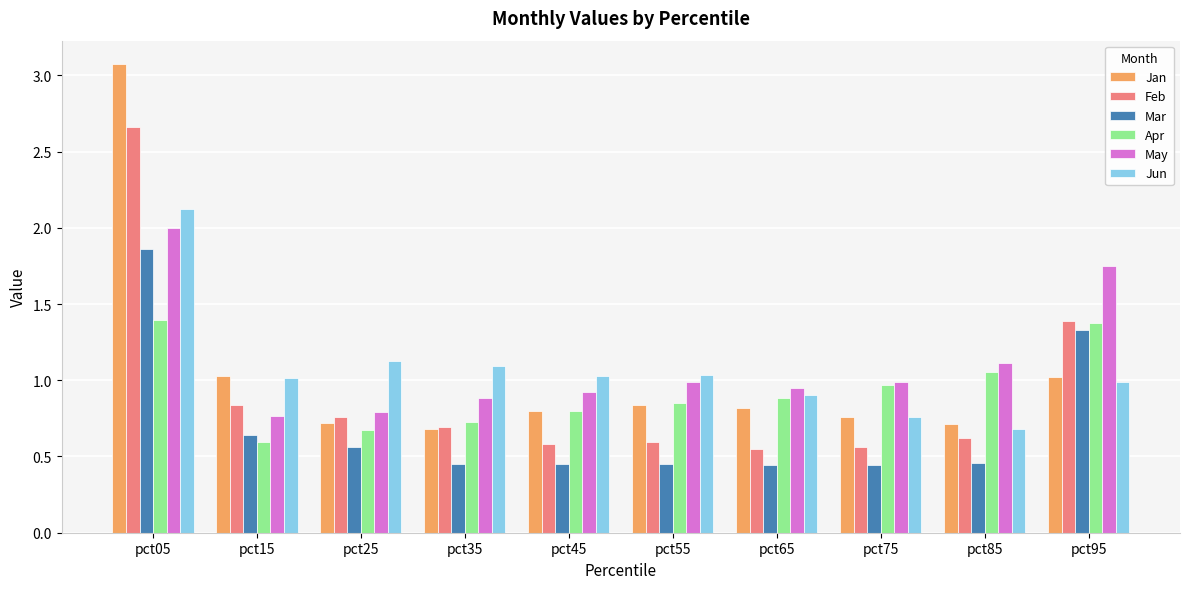

Which series has the largest total across all categories?

May